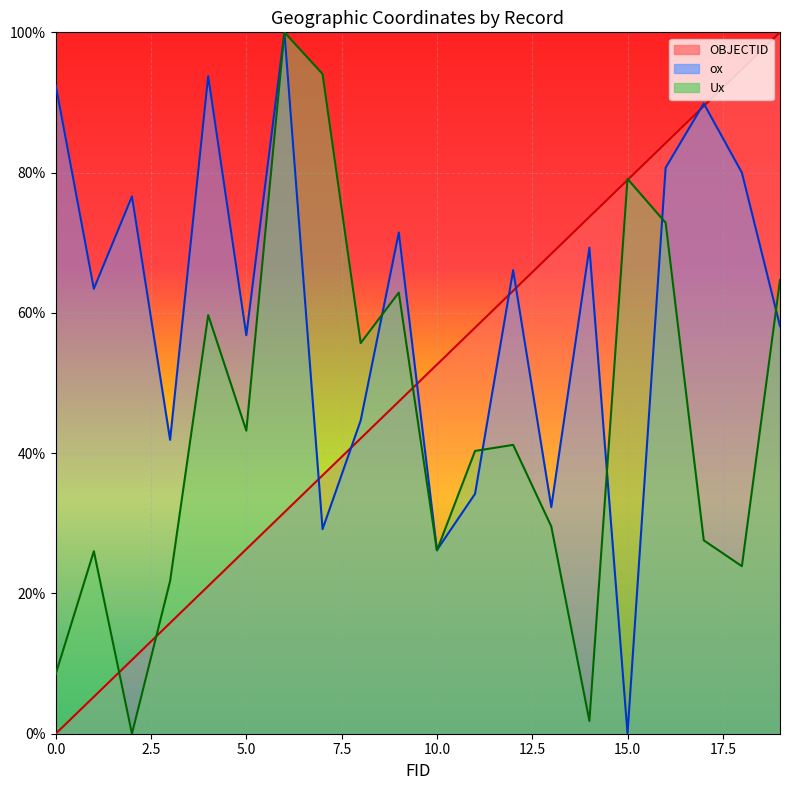

Is it true that Ux equals 0.8 at 15?

True